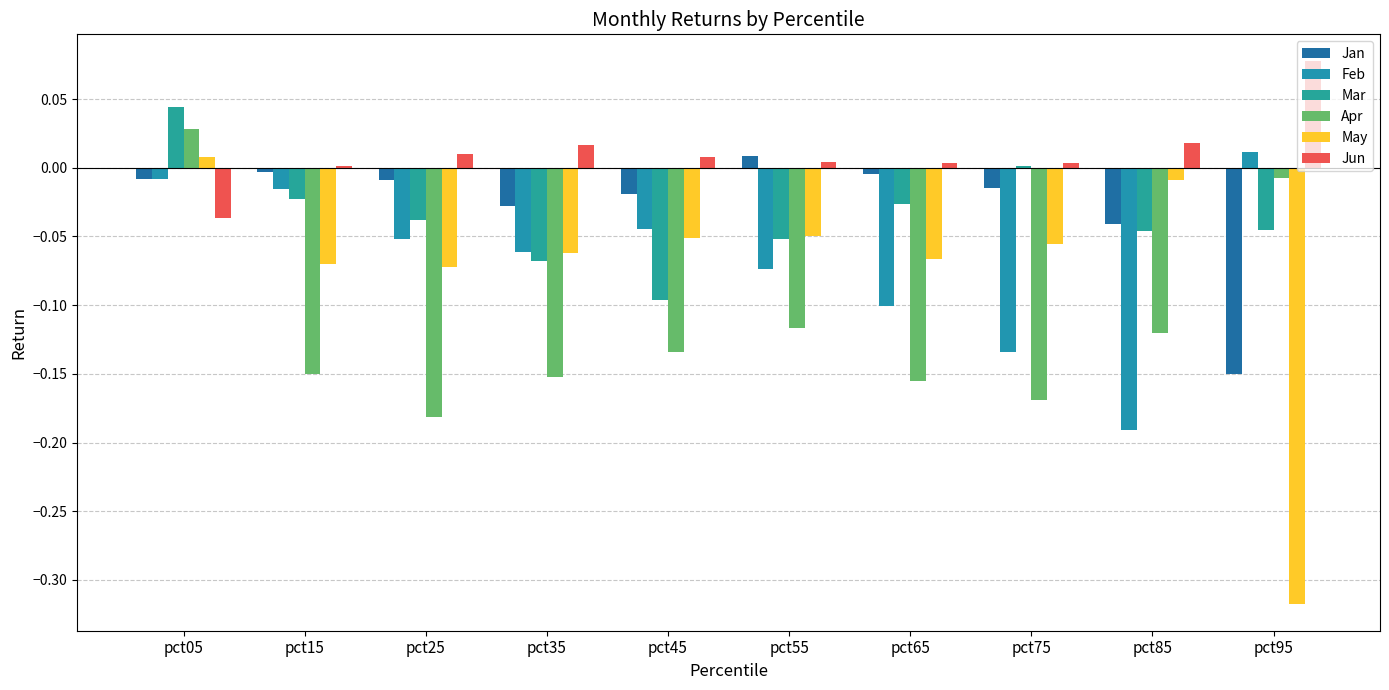

Reading left to right, extract all data points from this chart.

Jan: pct05=-0.0	pct15=-0.0	pct25=-0.0	pct35=-0.0	pct45=-0.0	pct55=0.0	pct65=-0.0	pct75=-0.0	pct85=-0.0	pct95=-0.2
Feb: pct05=-0.0	pct15=-0.0	pct25=-0.1	pct35=-0.1	pct45=-0.0	pct55=-0.1	pct65=-0.1	pct75=-0.1	pct85=-0.2	pct95=0.0
Mar: pct05=0.0	pct15=-0.0	pct25=-0.0	pct35=-0.1	pct45=-0.1	pct55=-0.1	pct65=-0.0	pct75=0.0	pct85=-0.0	pct95=-0.0
Apr: pct05=0.0	pct15=-0.2	pct25=-0.2	pct35=-0.2	pct45=-0.1	pct55=-0.1	pct65=-0.2	pct75=-0.2	pct85=-0.1	pct95=-0.0
May: pct05=0.0	pct15=-0.1	pct25=-0.1	pct35=-0.1	pct45=-0.1	pct55=-0.0	pct65=-0.1	pct75=-0.1	pct85=-0.0	pct95=-0.3
Jun: pct05=-0.0	pct15=0.0	pct25=0.0	pct35=0.0	pct45=0.0	pct55=0.0	pct65=0.0	pct75=0.0	pct85=0.0	pct95=0.1